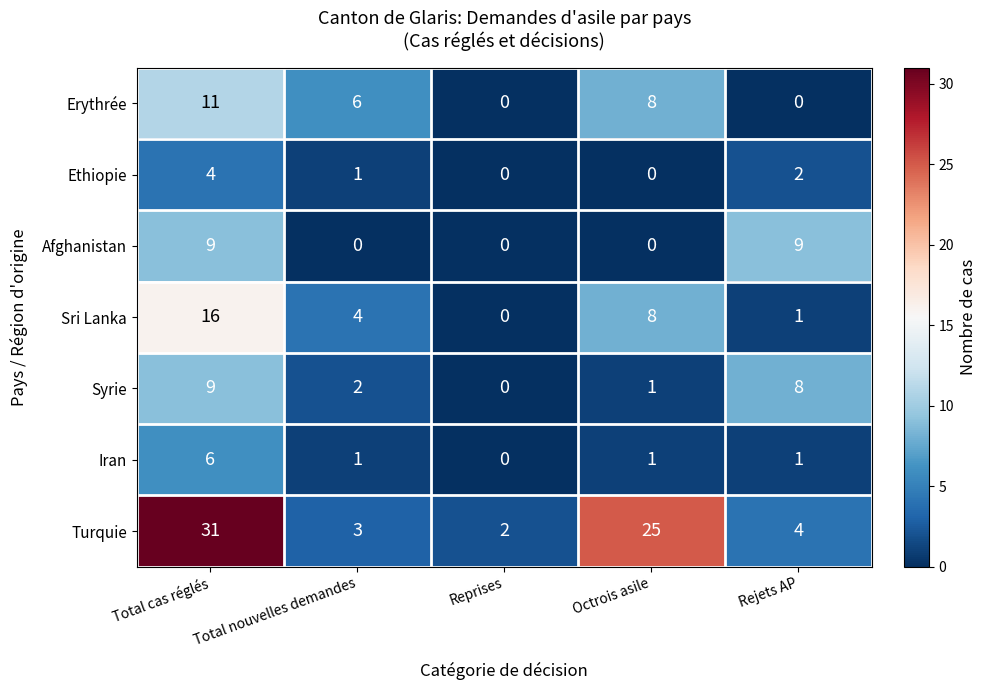

Count the number of categories in the chart.

5